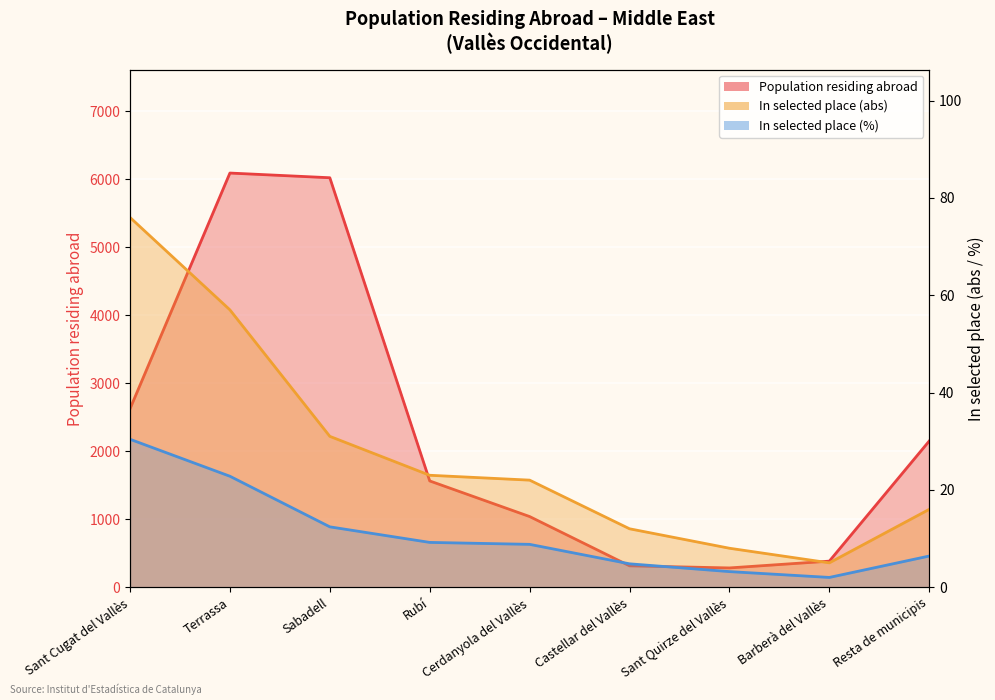

At which label does Population in selected place (%) first exceed 8?

Sant Cugat del Vallès